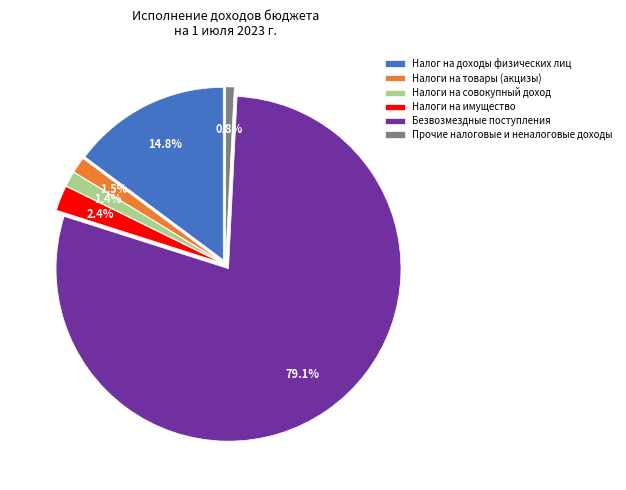

Combined, do Безвозмездные поступления and Прочие налоговые и неналоговые доходы account for over 50%?

Yes